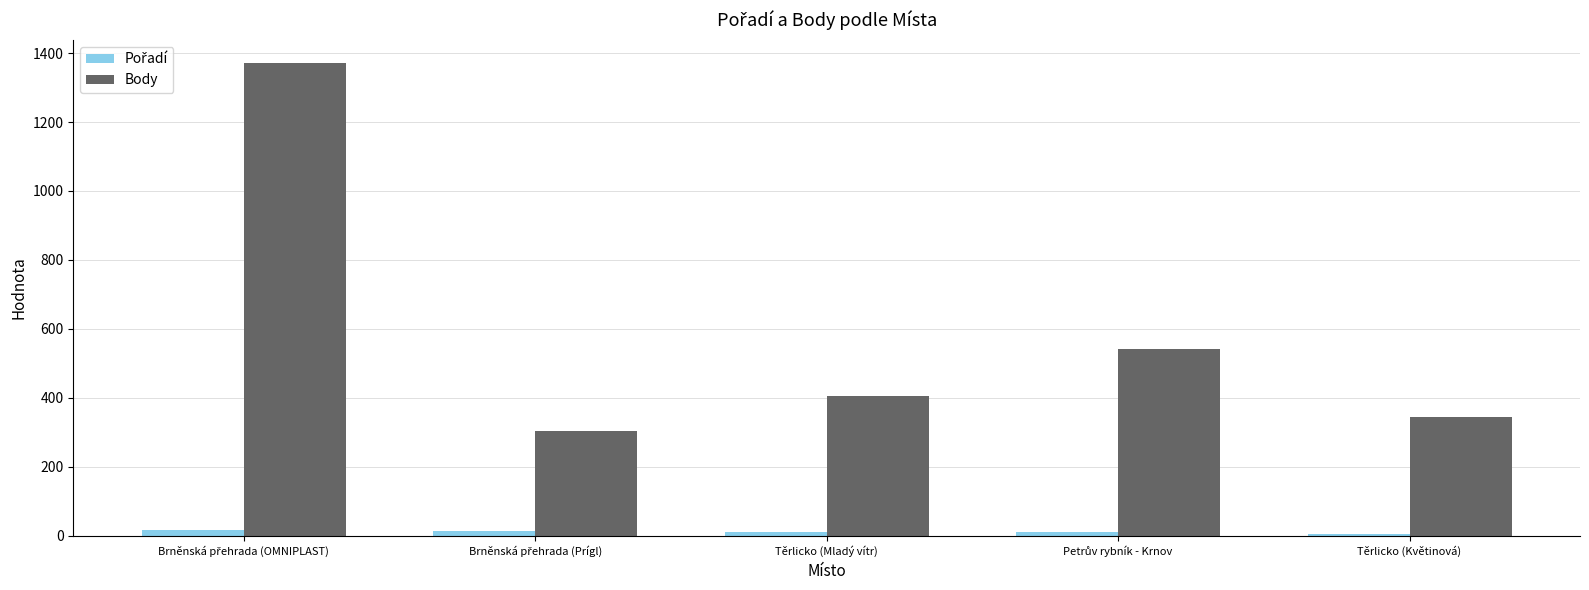

Read the Body value at Těrlicko (Mladý vítr), to the nearest 100.

400